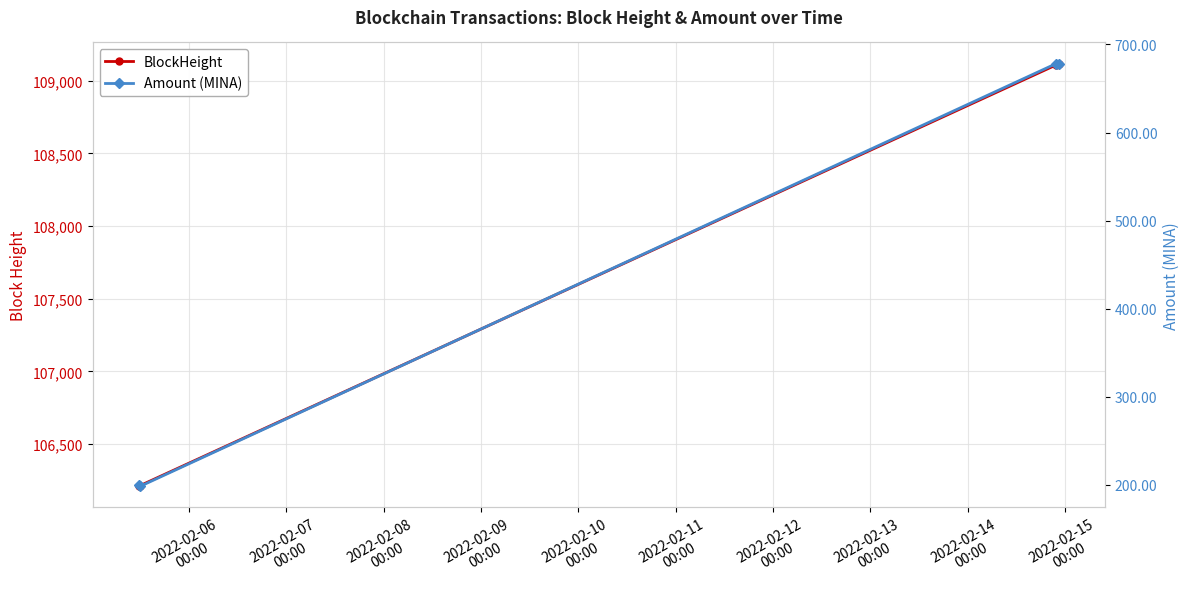

What are all the series names shown in the legend?

BlockHeight, Amount (MINA)